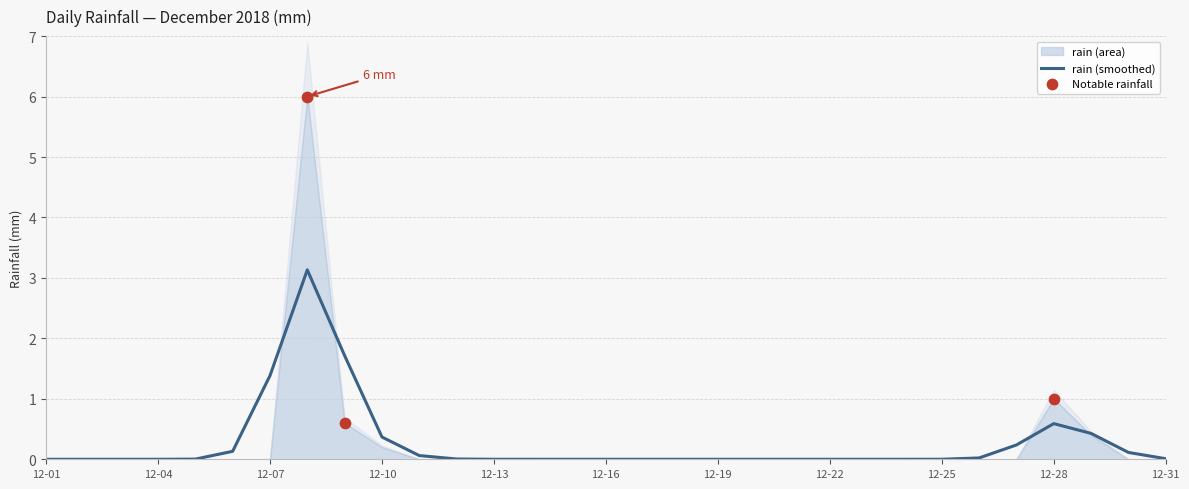

Which has a higher value, 2018-12-26 or 2018-12-04?

2018-12-26